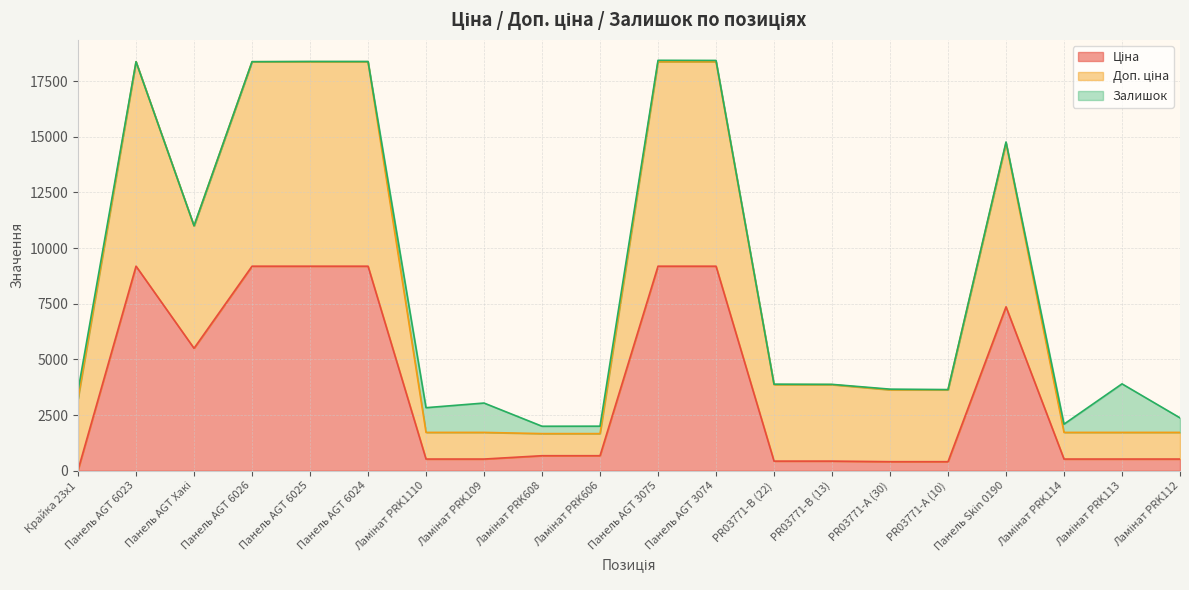

True or false: Ціна and Доп. ціна intersect in this chart.

False